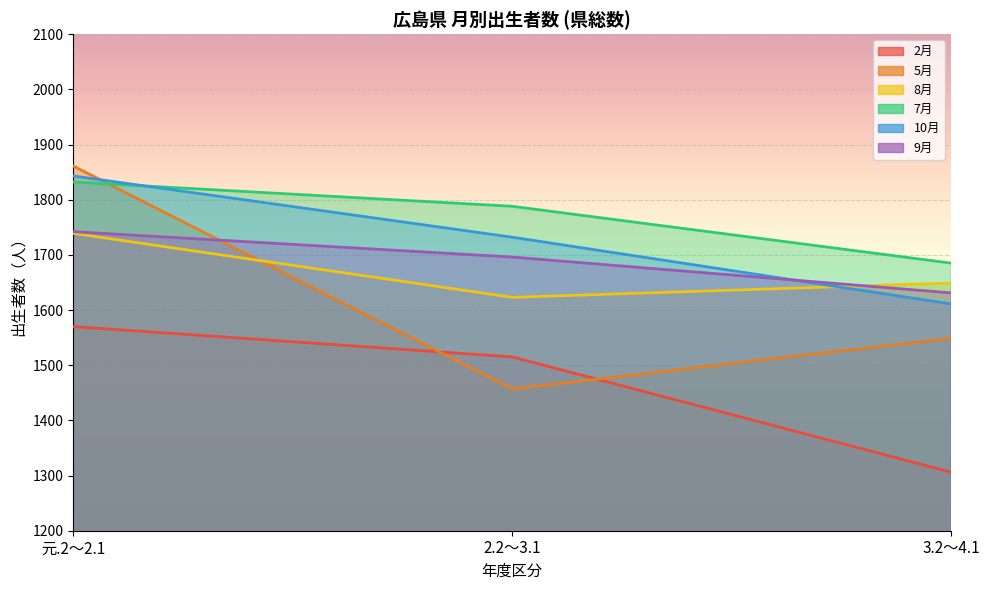

What is the maximum value shown in the chart?

1861